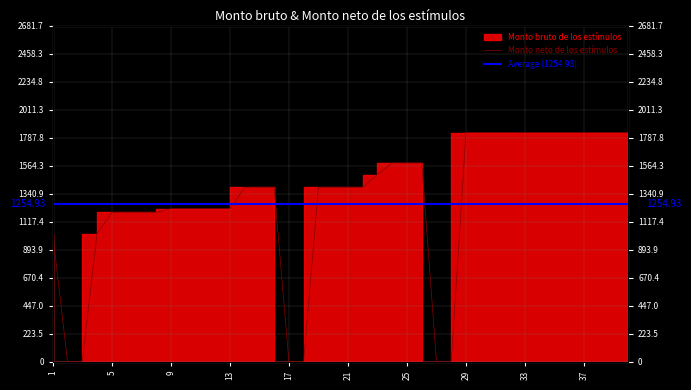

Rank the categories by value from lowest to highest.

2, 3, 17, 18, 27, 28, 1, 4, 5, 6, 7, 8, 9, 10, 11, 12, 13, 14, 15, 16, 19, 20, 21, 22, 23, 24, 25, 26, 29, 30, 31, 32, 33, 34, 35, 36, 37, 38, 39, 40